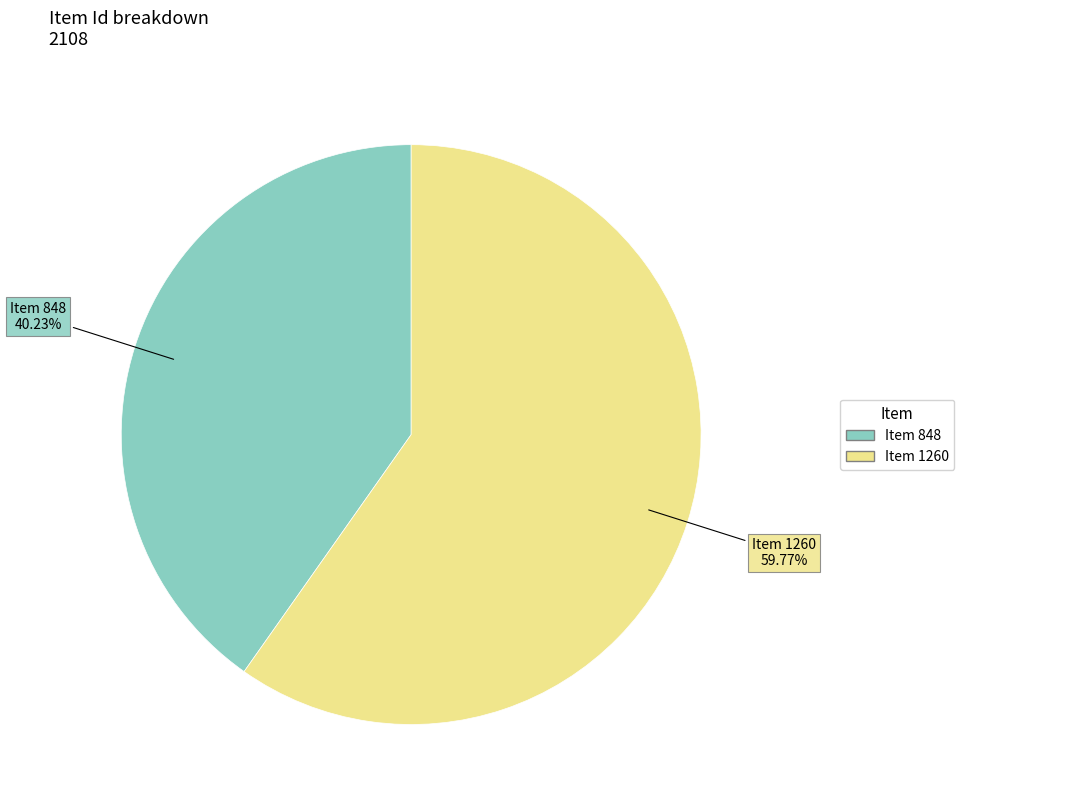

What is the smallest slice in the pie chart?

Item 848